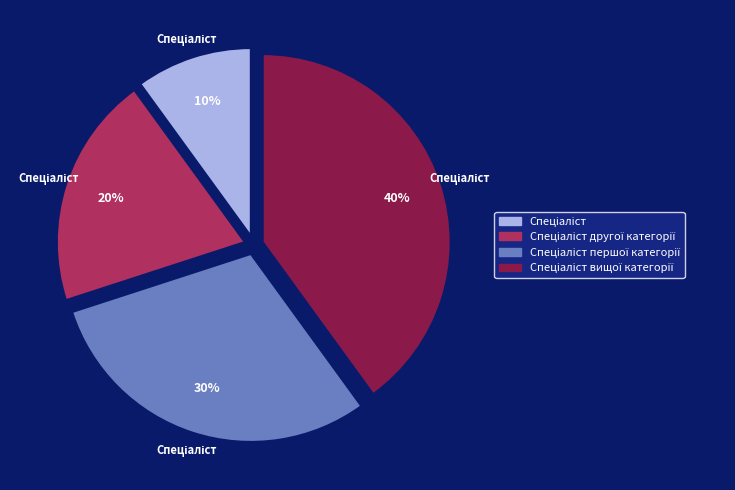

To the nearest percent, what is the difference between the largest and smallest slice percentages?

30%